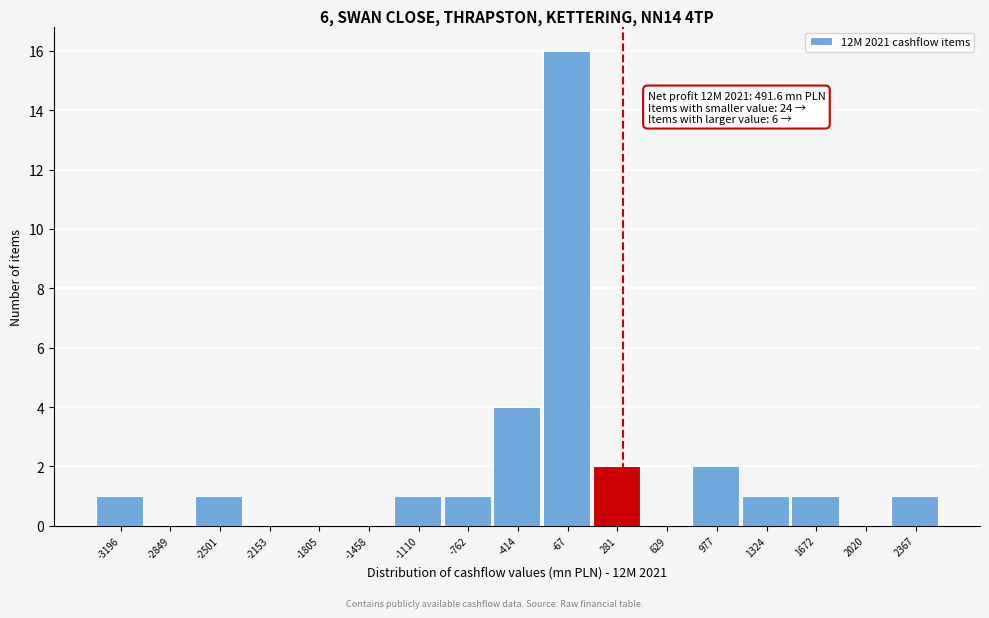

Reading right to left, list all the values displayed in this chart.

2367=1	2020=0	1672=1	1324=1	977=2	629=0	281=2	-67=16	-414=4	-762=1	-1110=1	-1458=0	-1805=0	-2153=0	-2501=1	-2849=0	-3196=1